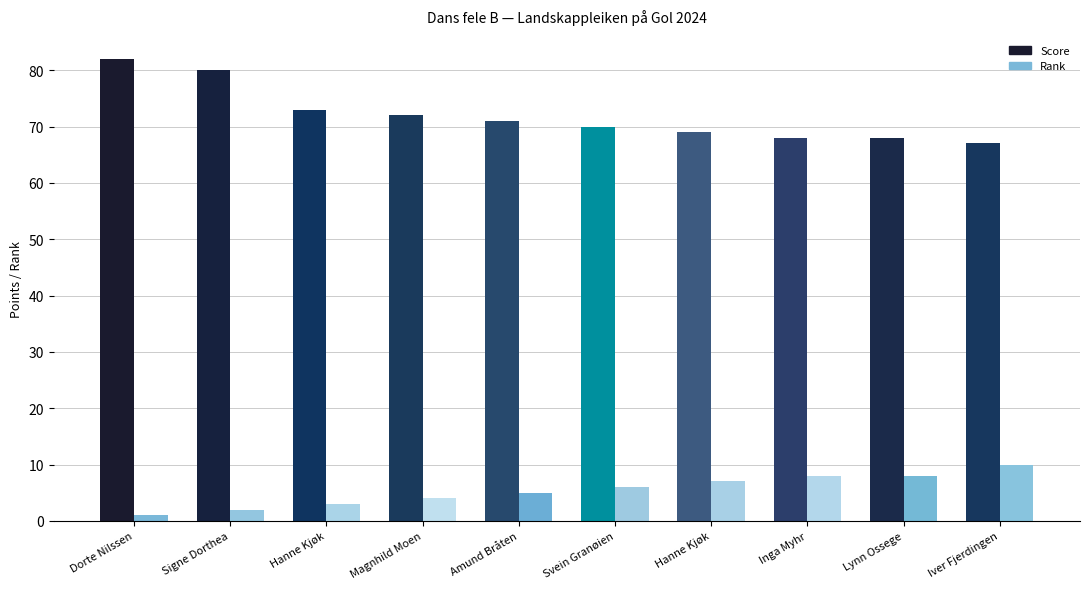

How many groups of bars are there?

10